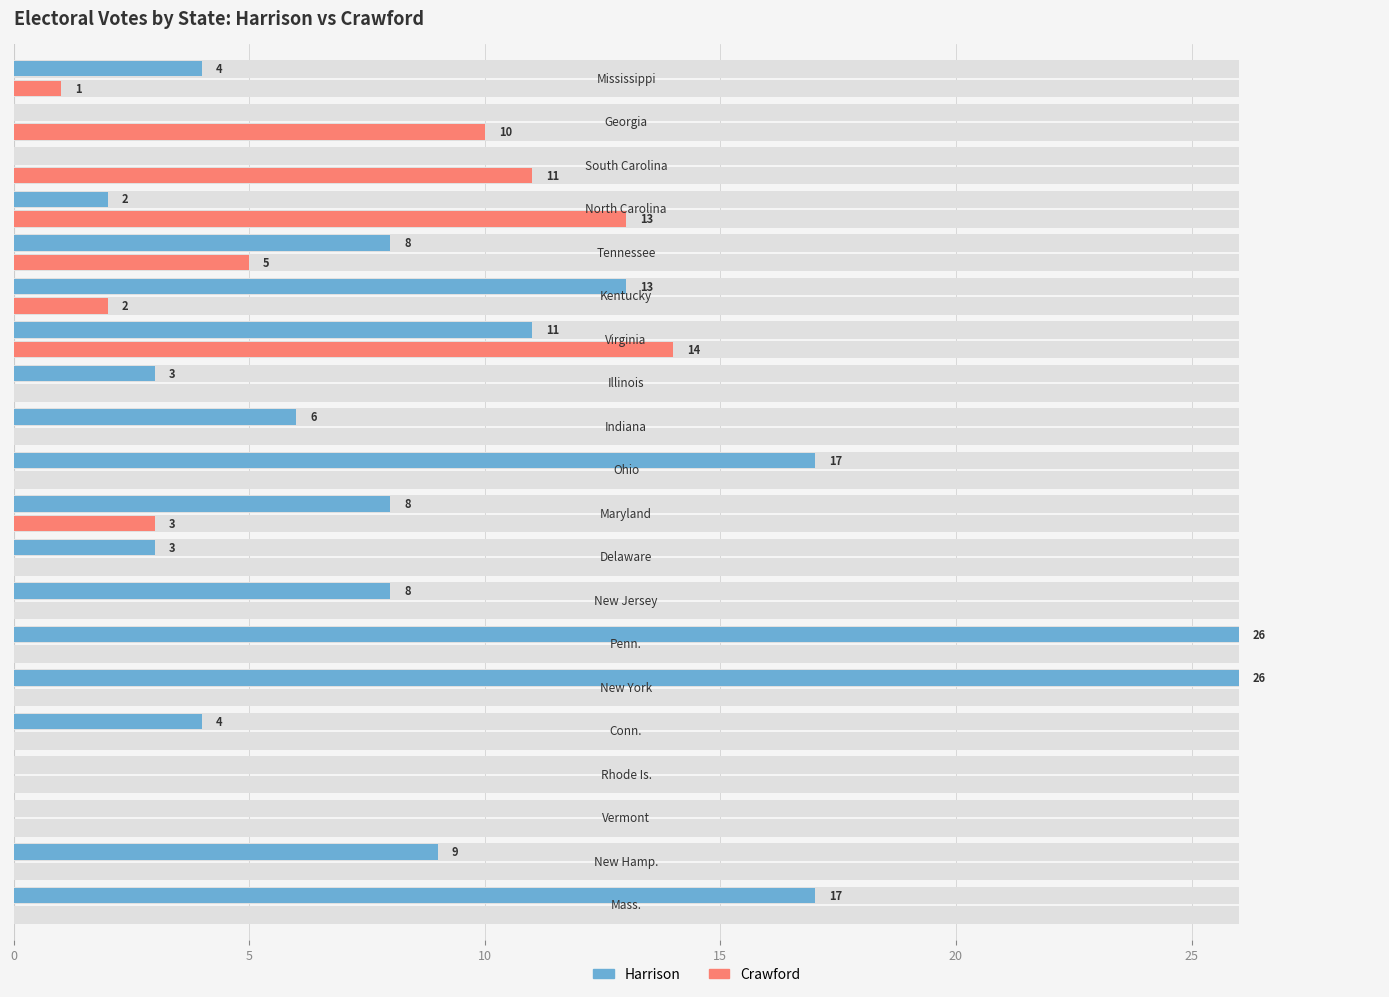

List the series in order of their overall mean, highest first.

Harrison, Crawford